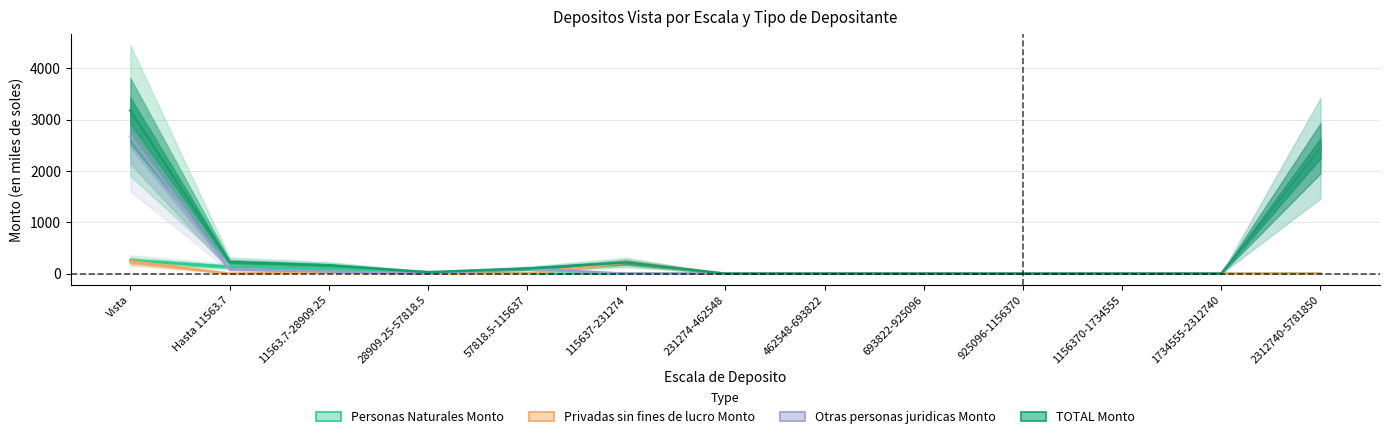

What is the highest value of the Personas Naturales Monto series?

258.7